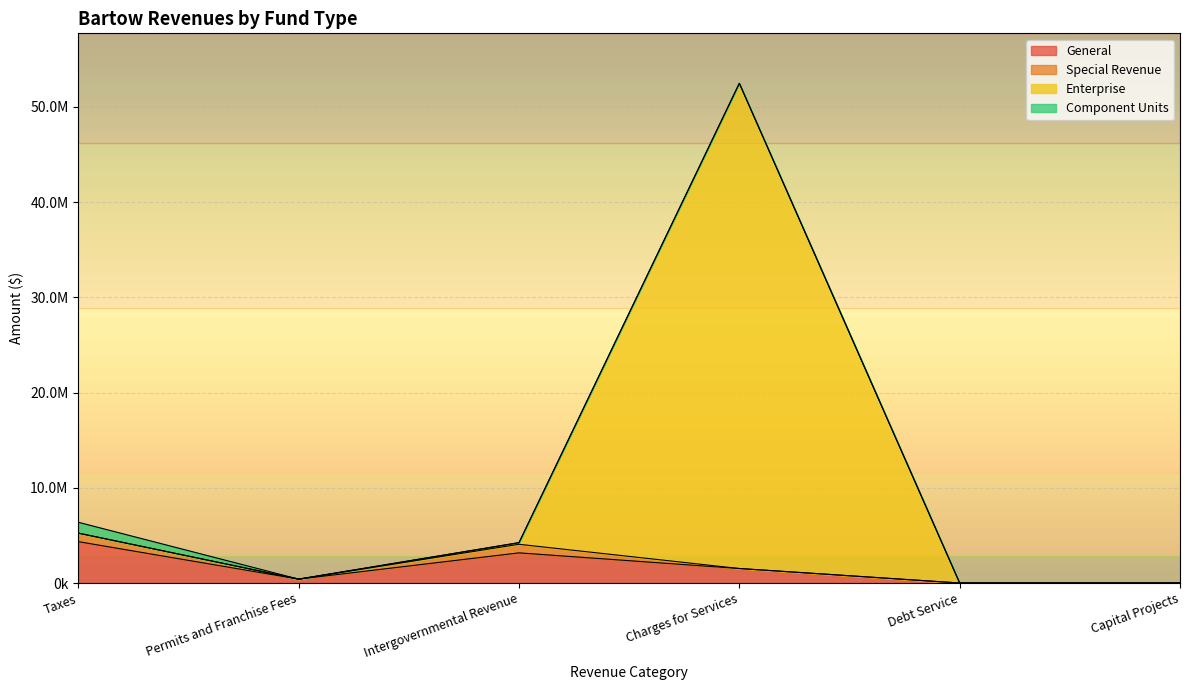

Count the number of categories in the chart.

6